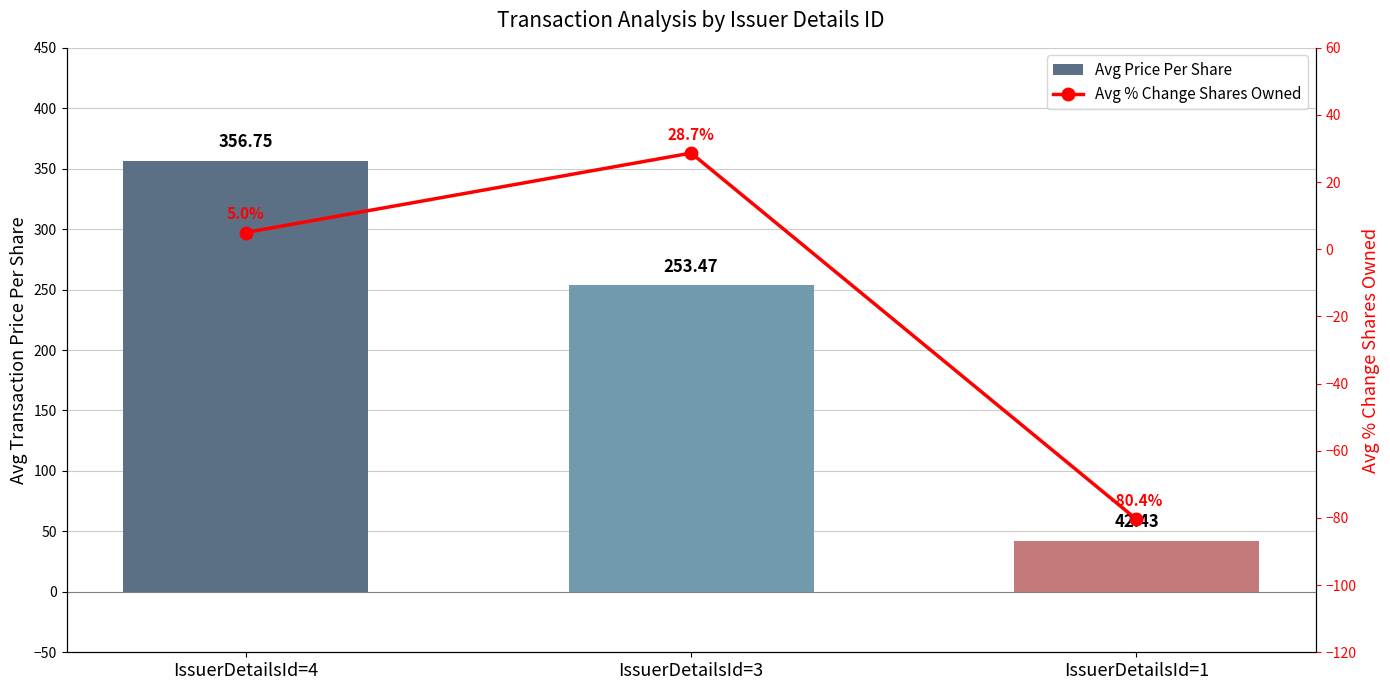

What is the difference between the highest and lowest values at IssuerDetailsId=4?

351.8